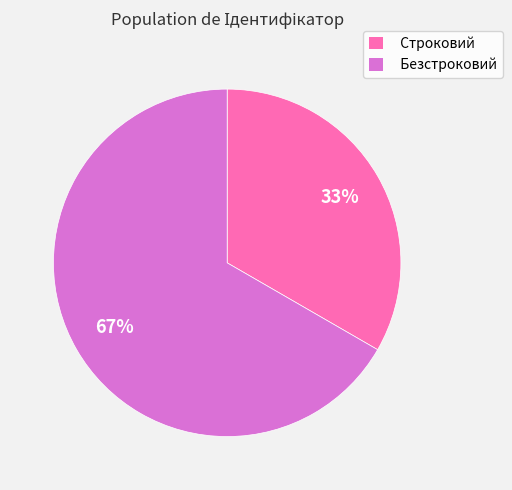

What is the largest slice in the pie chart?

Безстроковий